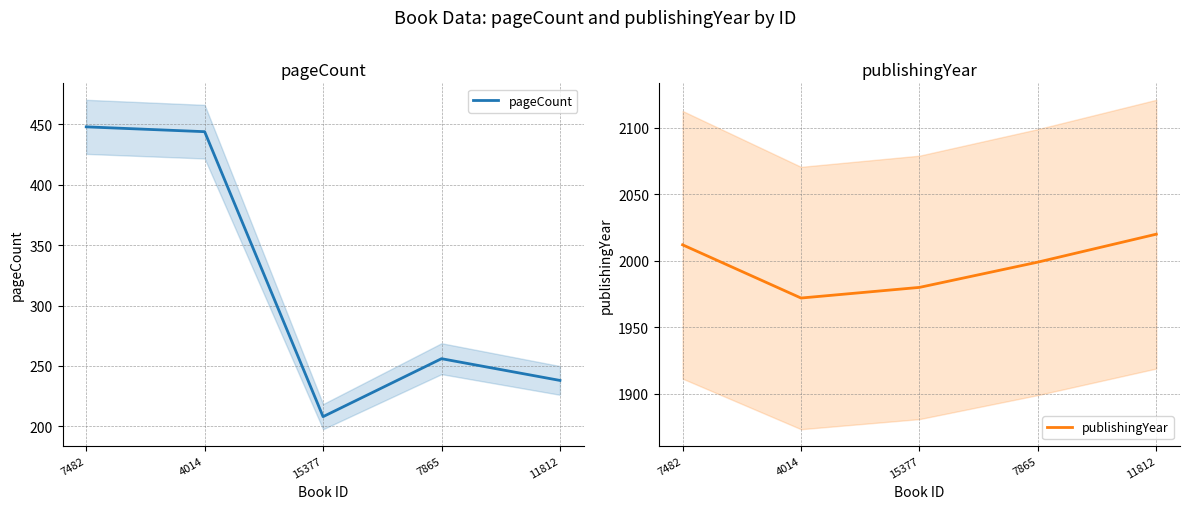

Between 4014 and 11812, which series saw the biggest shift?

pageCount